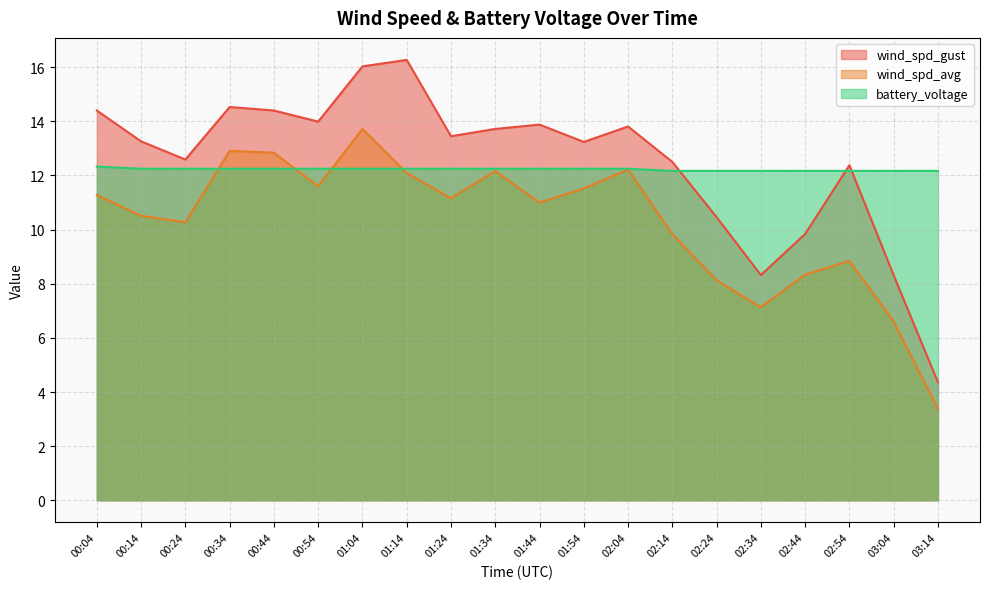

What is the sum of all wind_spd_gust values?

249.7